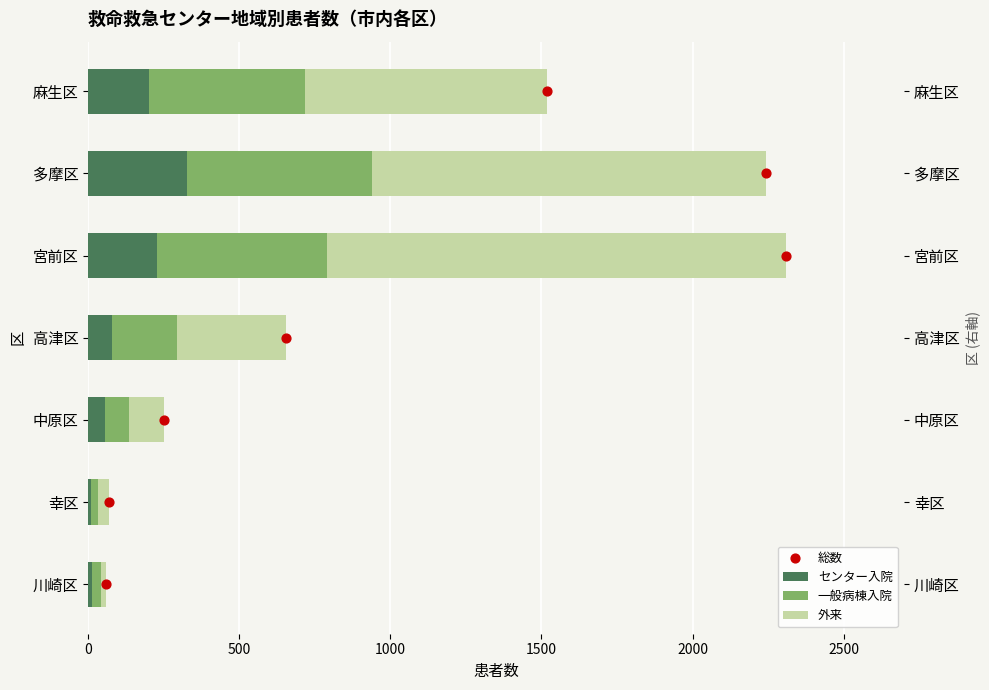

Which series has the largest total across all categories?

外来